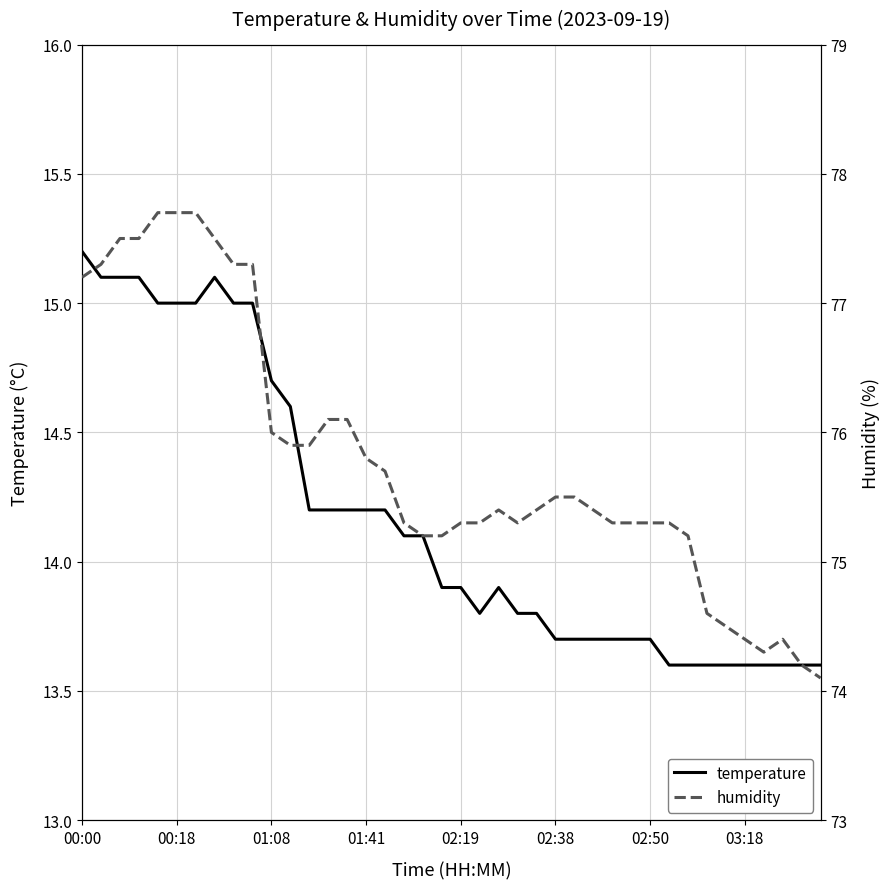

In temperature, how many points are higher than both neighbors (excluding endpoints)?

2